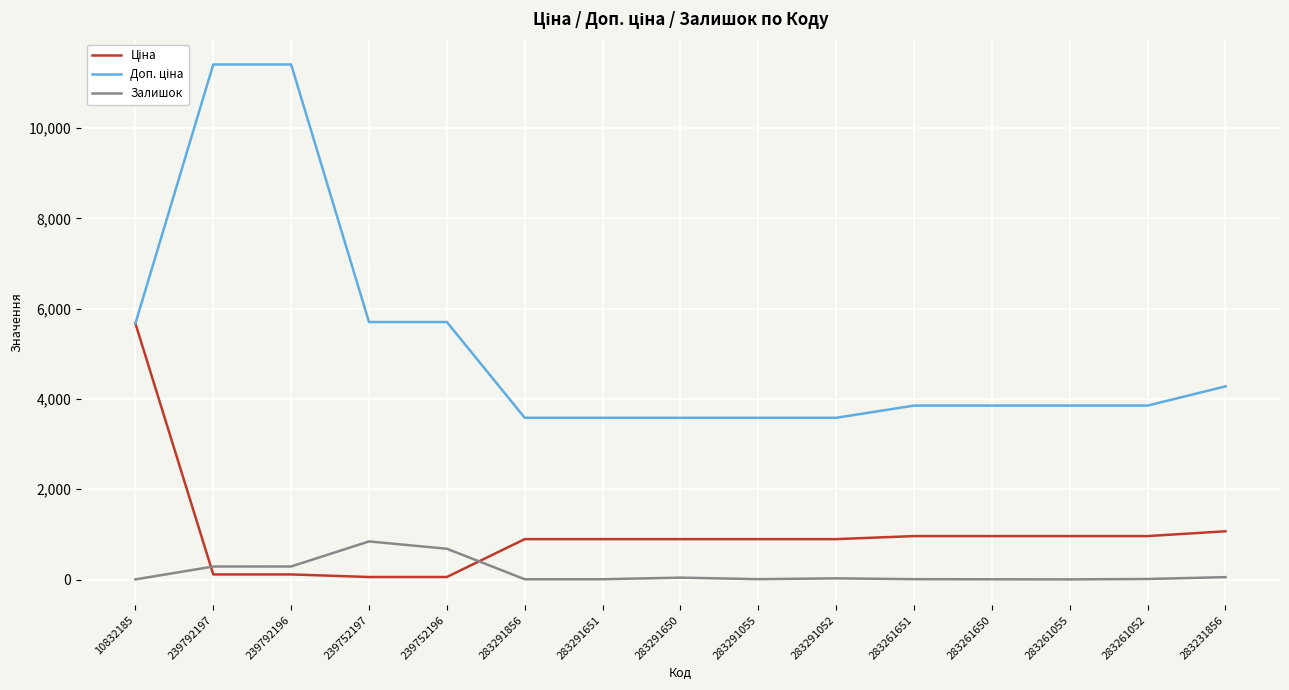

What is the maximum value for Залишок?

845.0